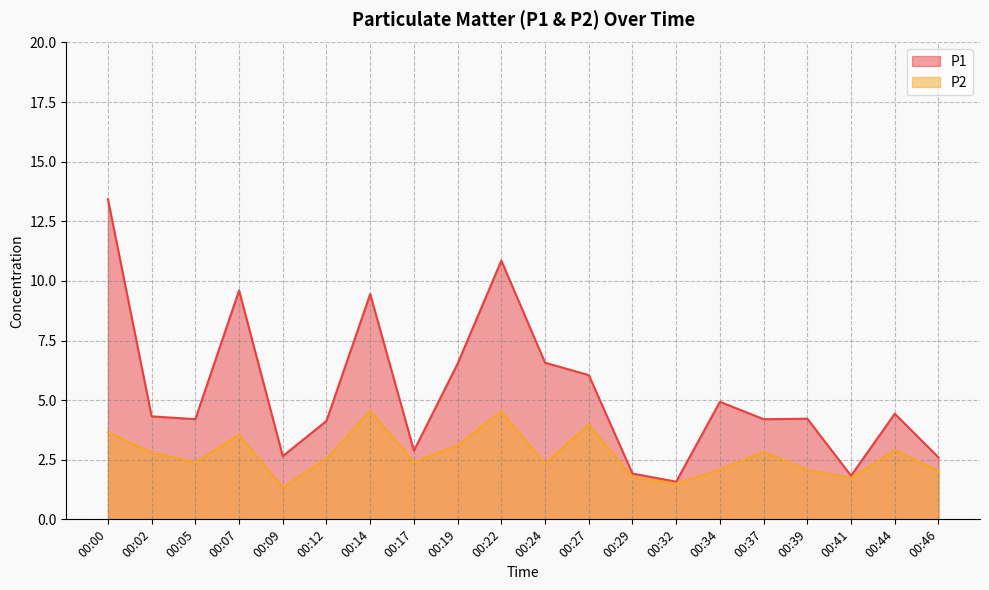

The P2 series shows 2.5 at 00:12. True or false?

True